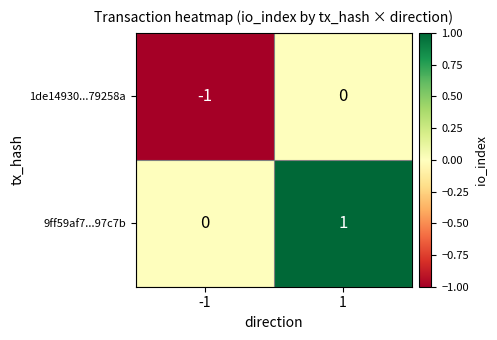

Is it true that 1de14930...79258a equals 0 at 1?

True